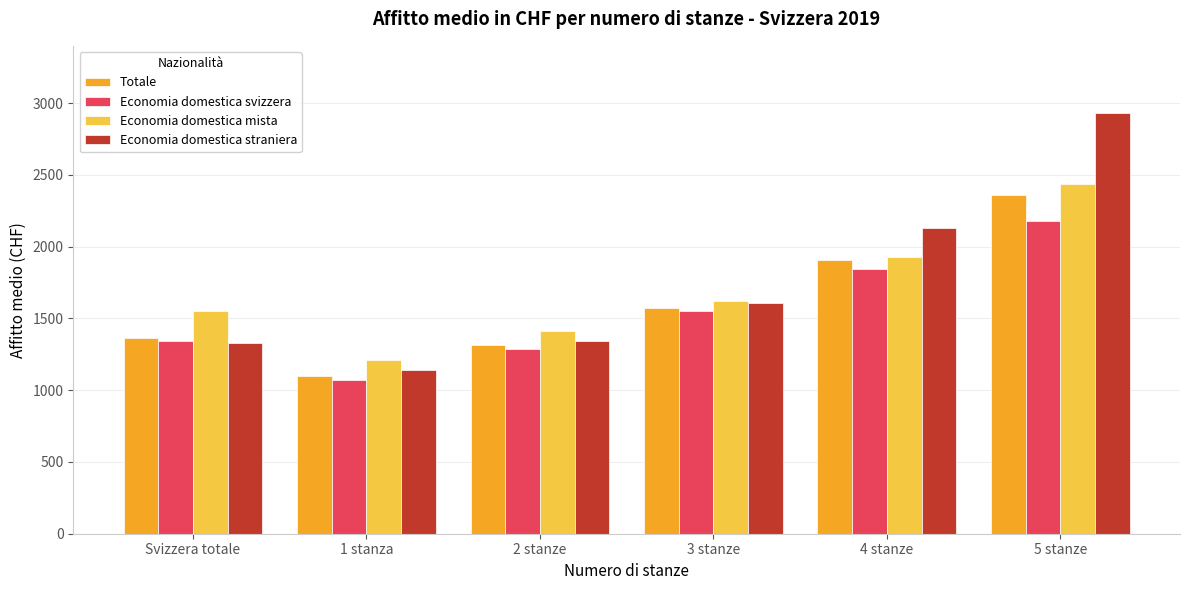

How many series are shown in this chart?

4